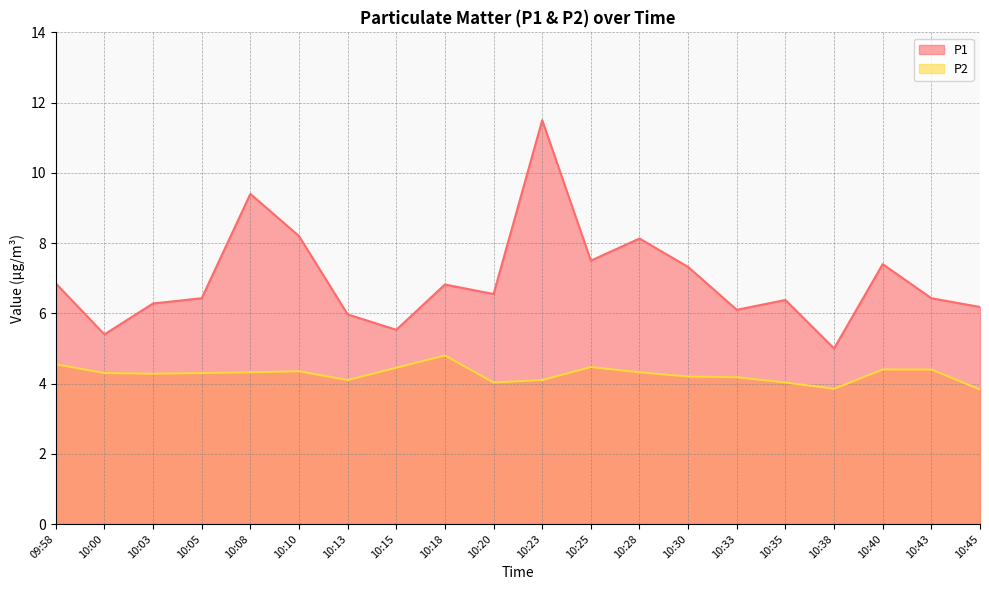

Which series changed the most between 09:58 and 10:00?

P1